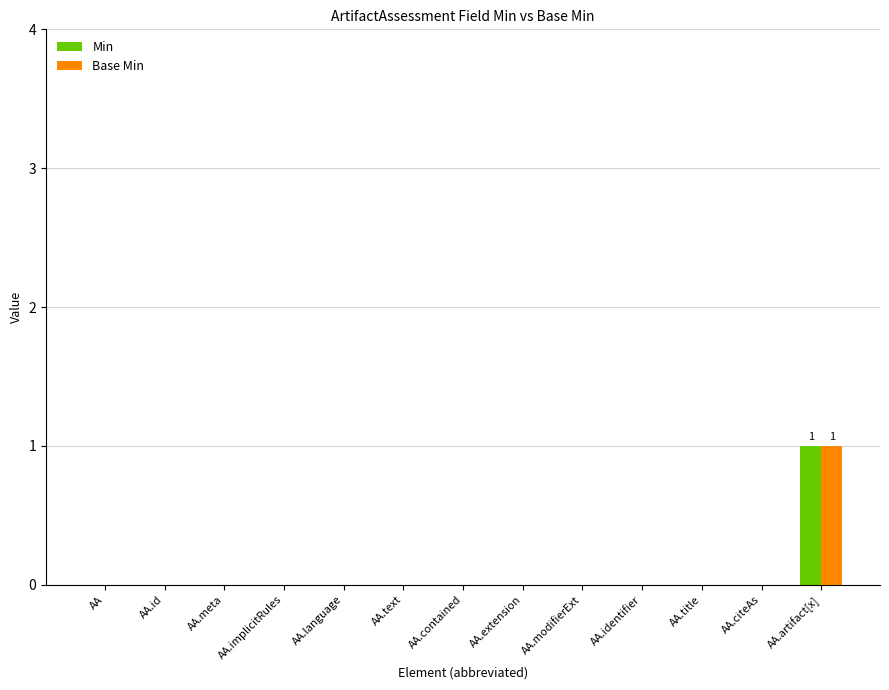

At which label does Min reach its peak?

AA.artifact[x]